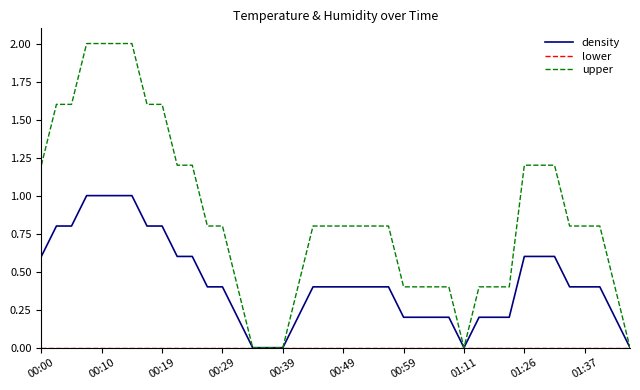

Which series has the largest total across all categories?

upper